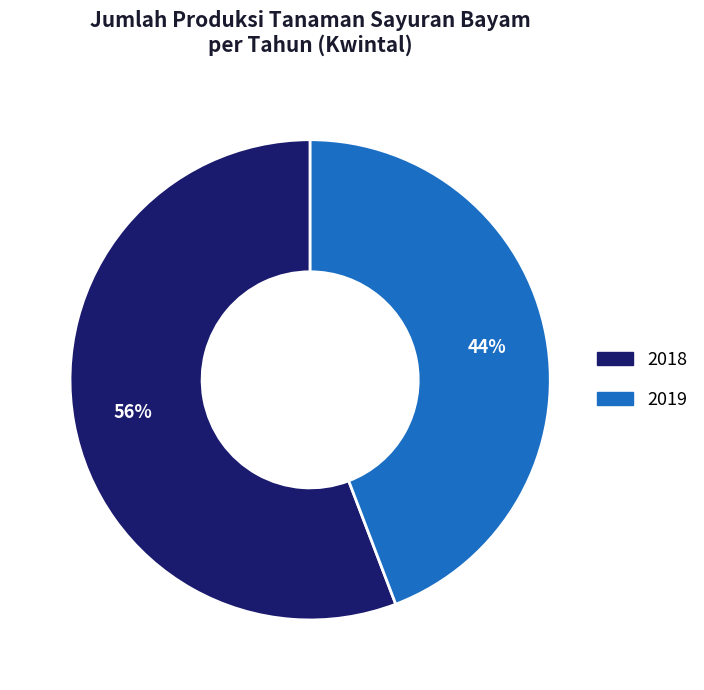

To the nearest percent, what is the average slice percentage?

50%